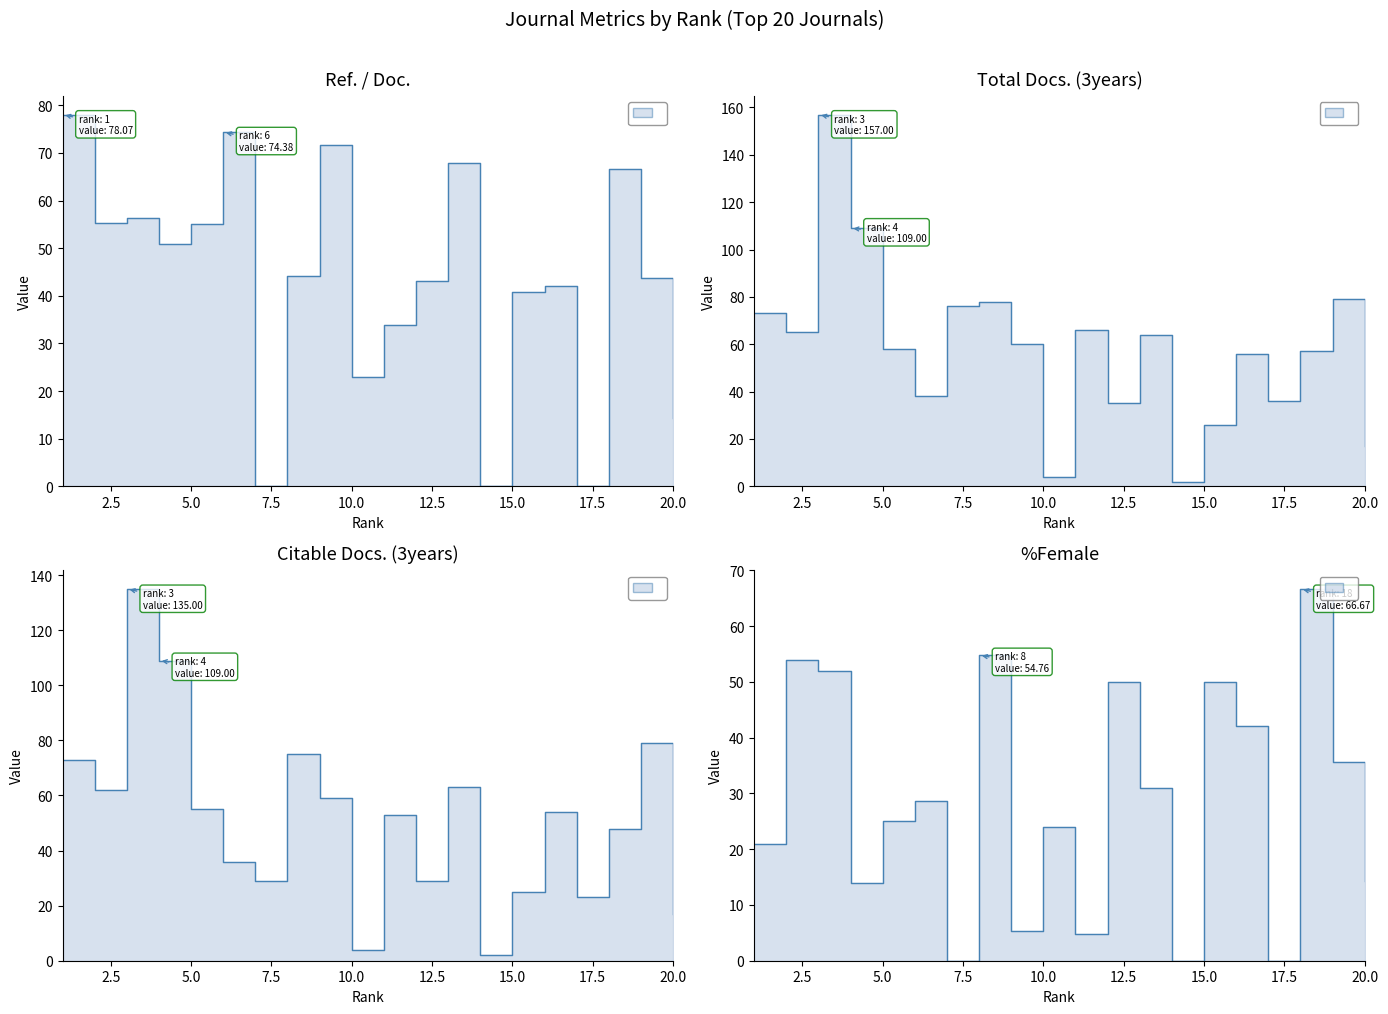

How many interior local valleys does the Ref. / Doc. series have?

6